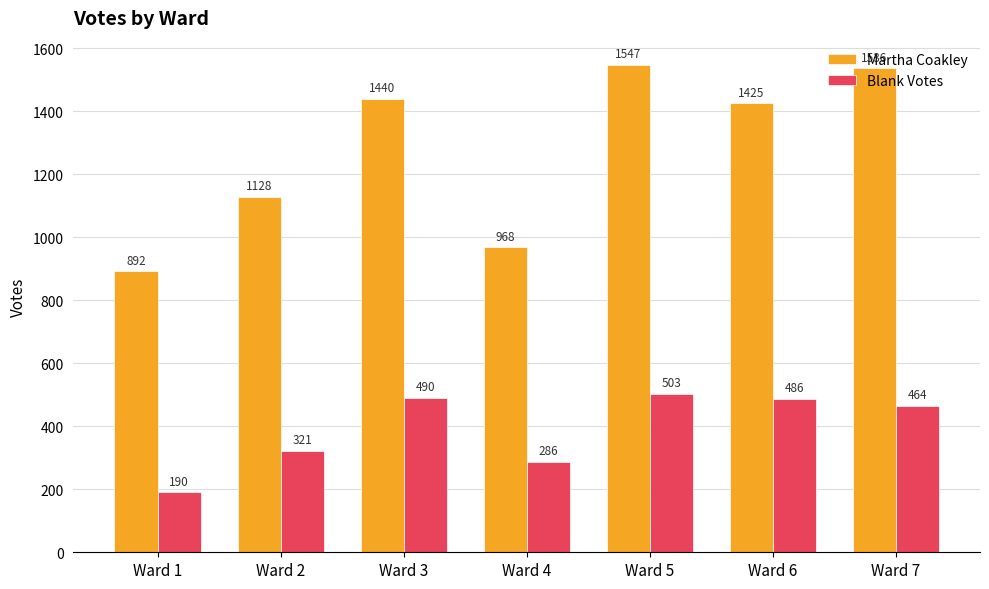

What are all the series names shown in the legend?

Martha Coakley, Blank Votes